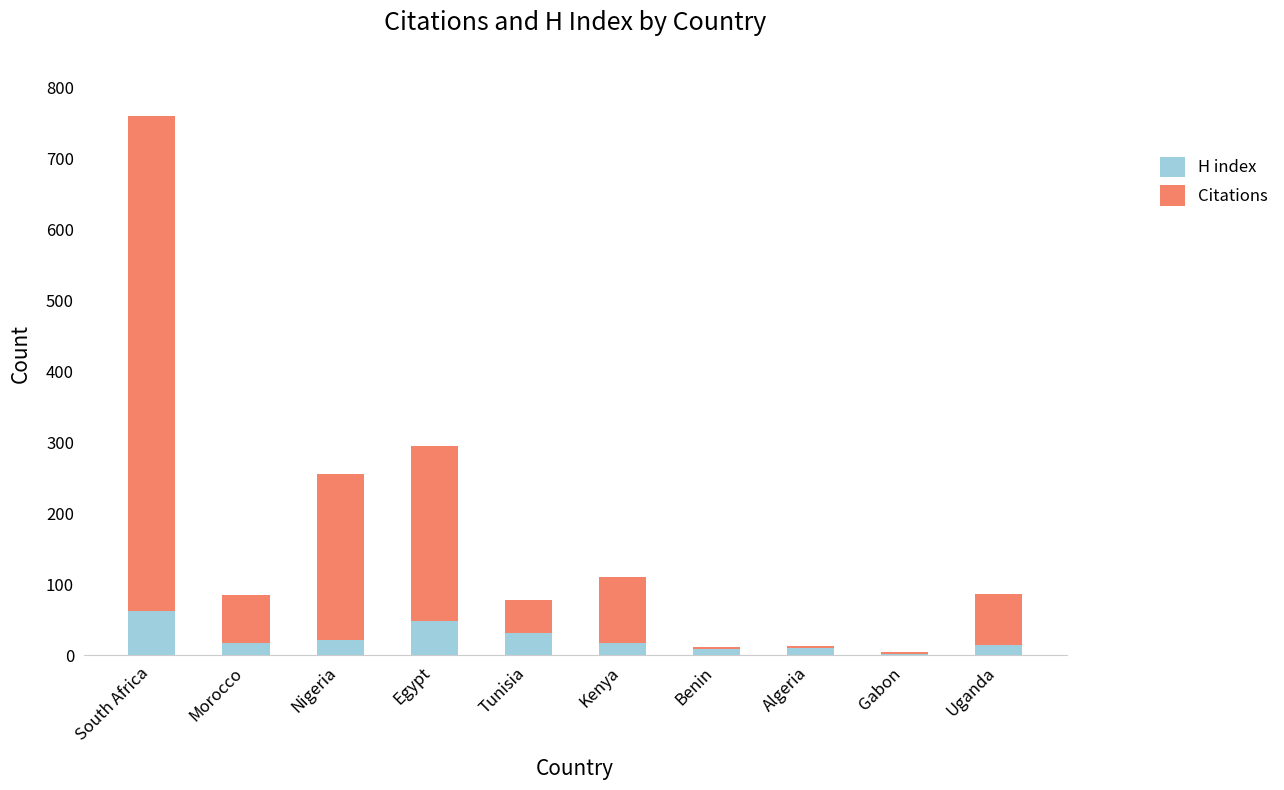

What is the total value across all series at South Africa?

761